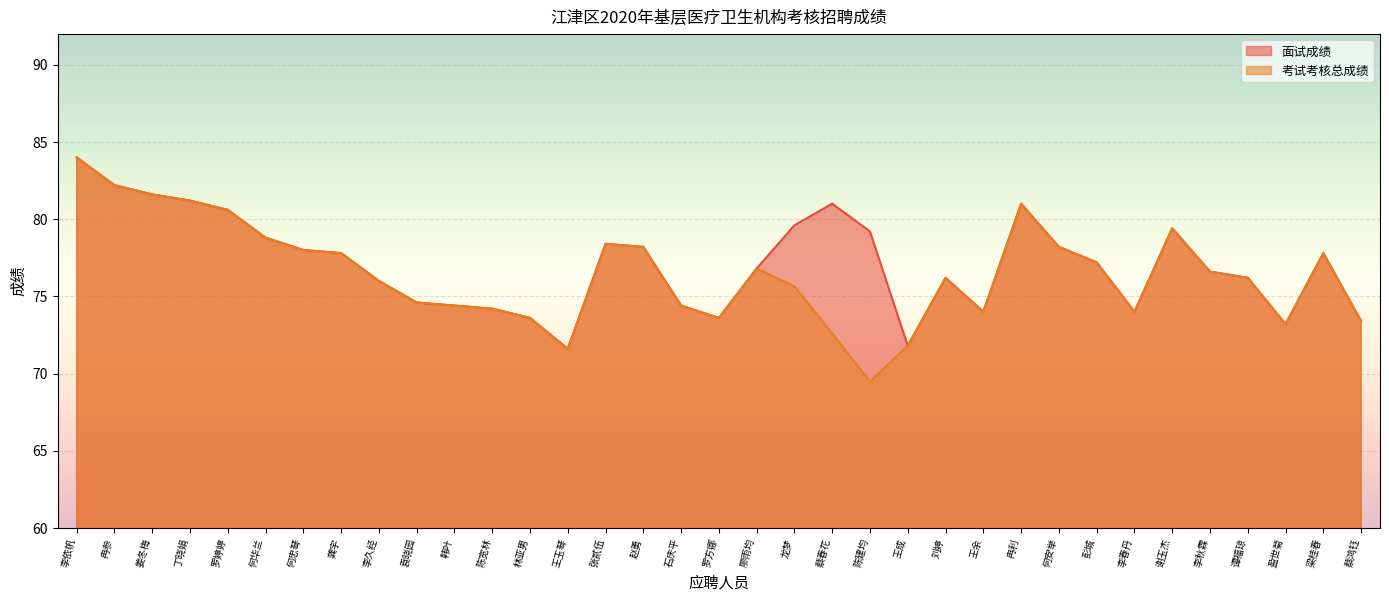

How many lines are shown in the chart?

2